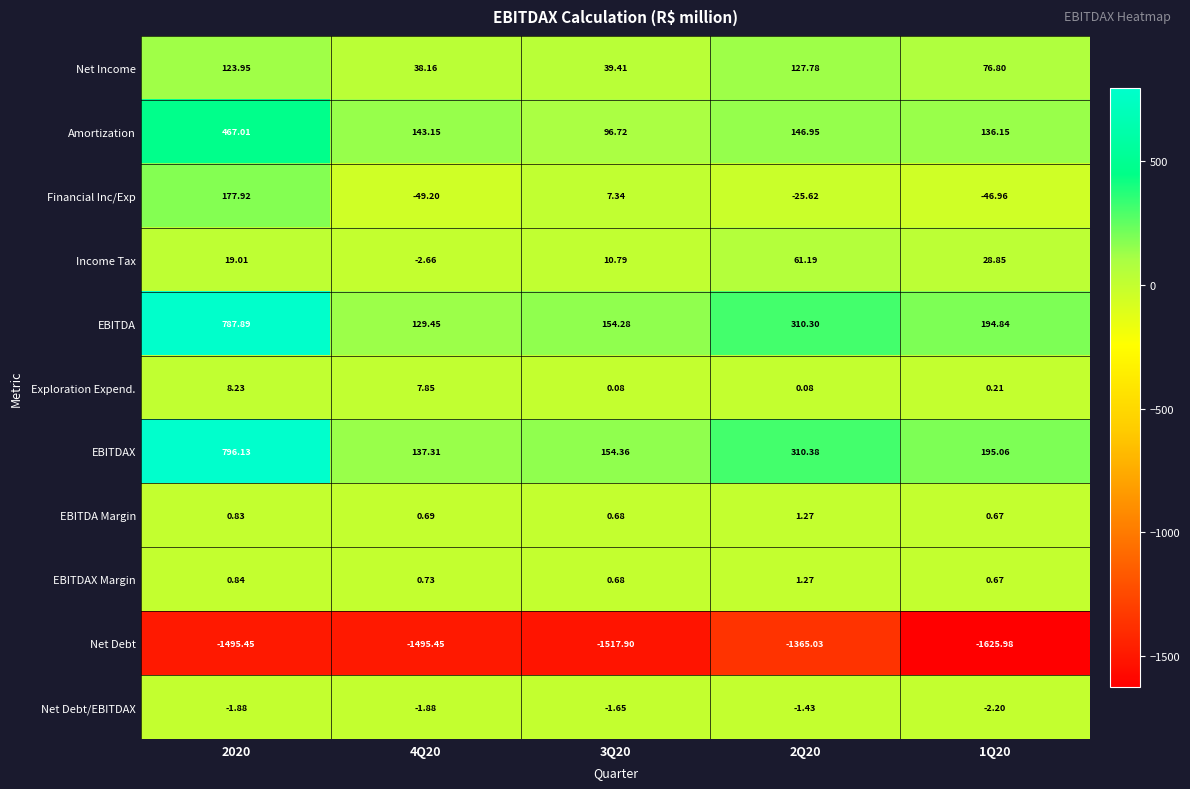

Which series has the largest total across all categories?

EBITDAX